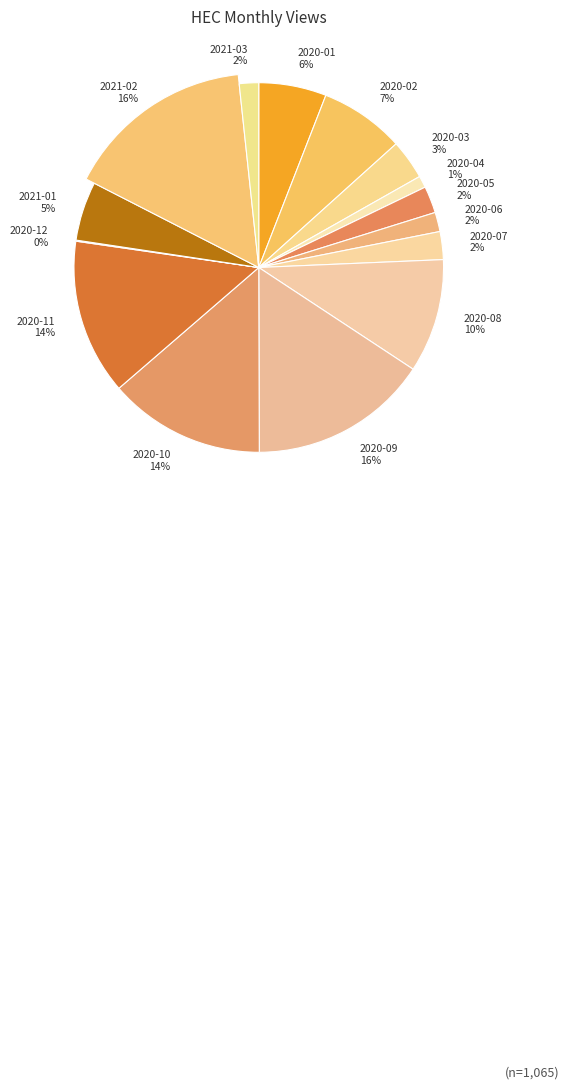

To the nearest percent, what portion does 2021-03 represent?

2%